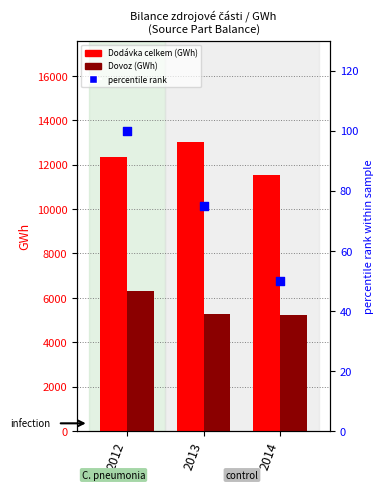

At how many categories does at least one series exceed 10688?

3